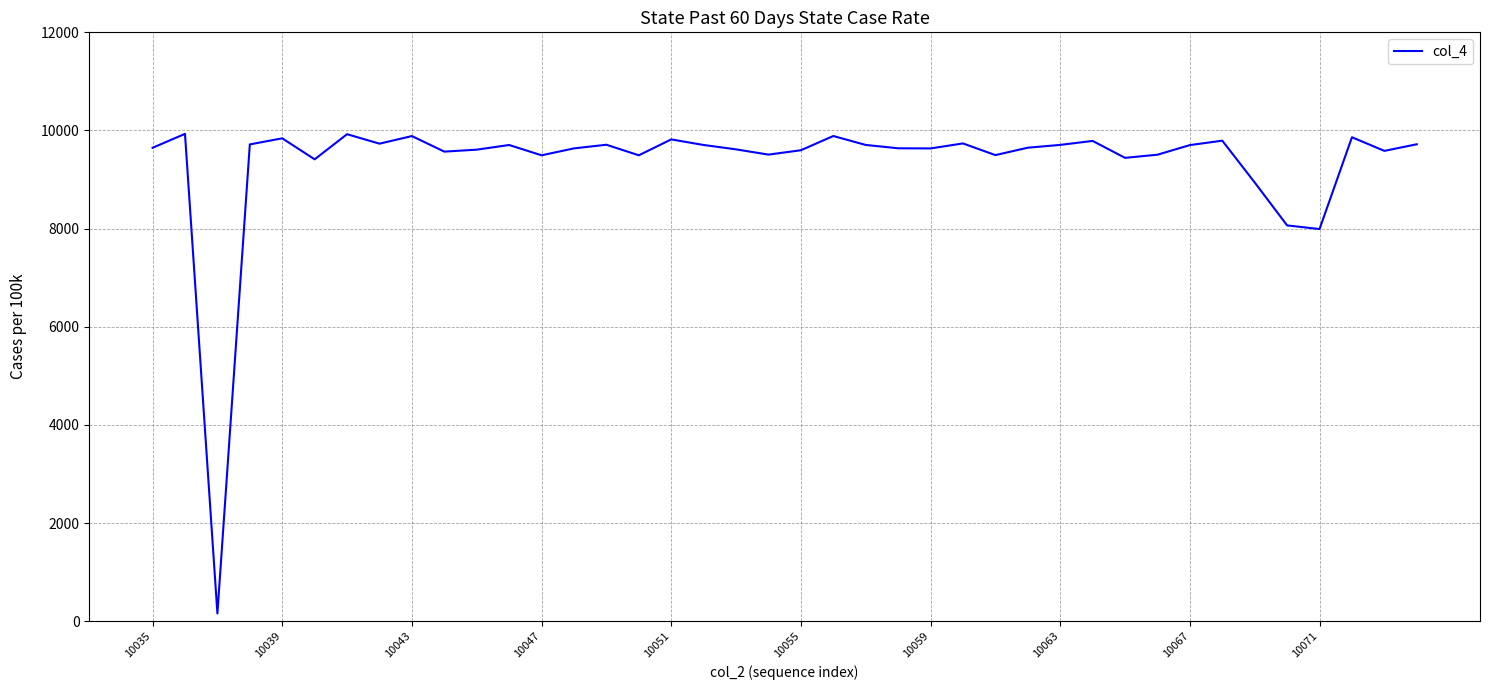

What is the difference between the maximum and minimum values?

9774